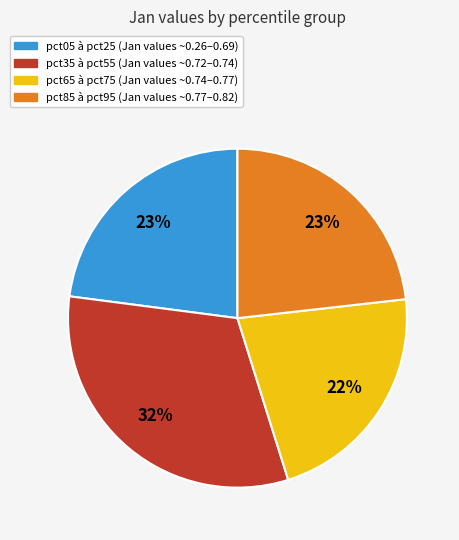

To the nearest percent, what is the average slice percentage?

25%